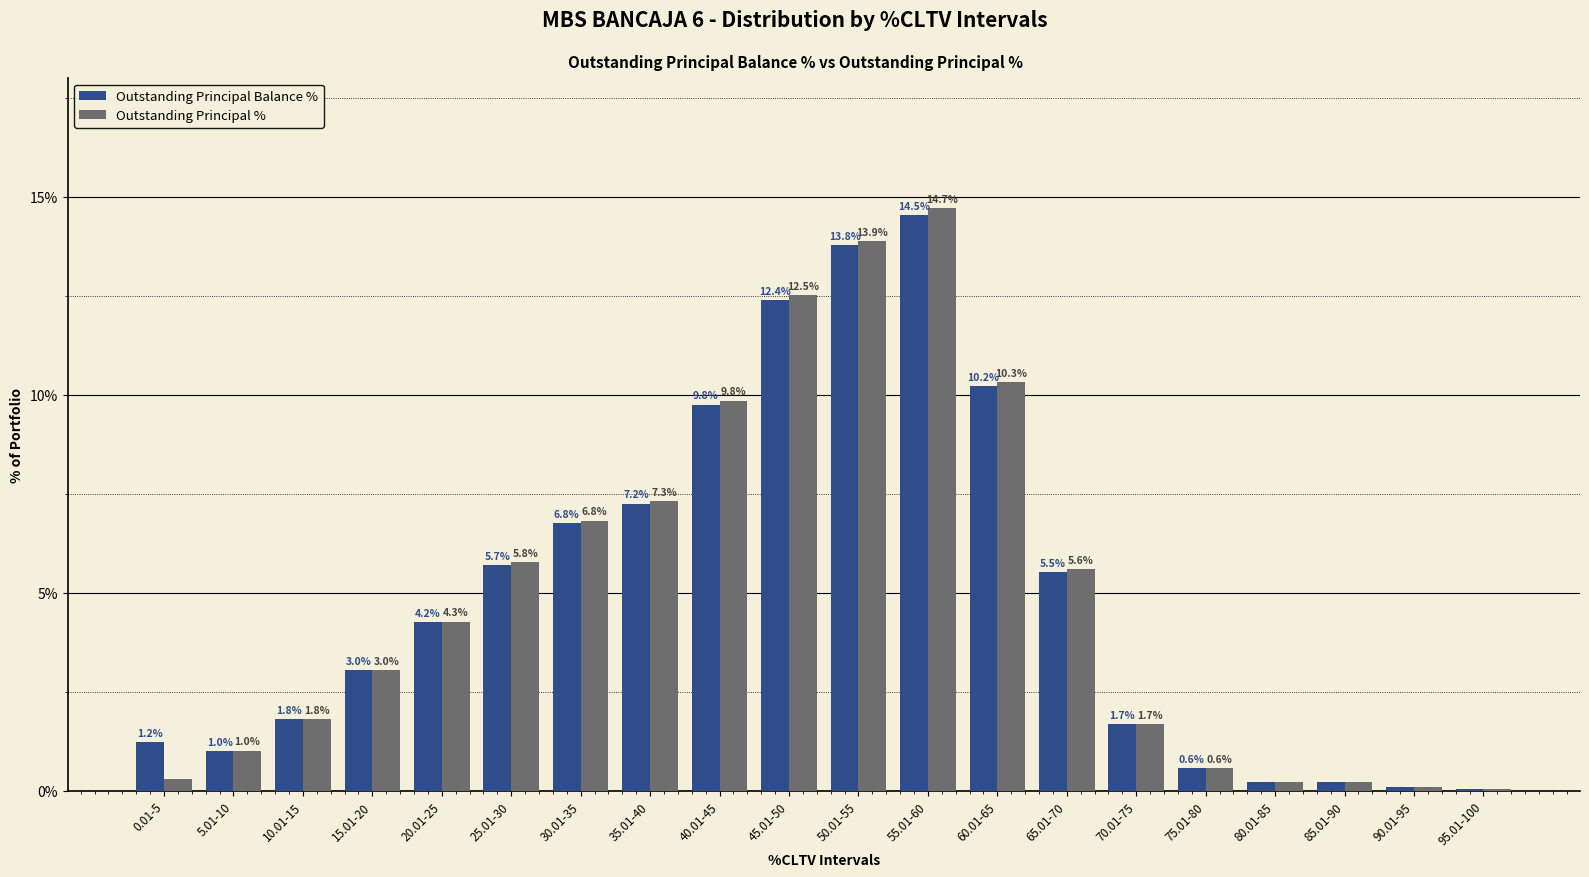

Is the value of Outstanding Principal % at 65.01-70 greater than the value of Outstanding Principal Balance % at 20.01-25?

Yes